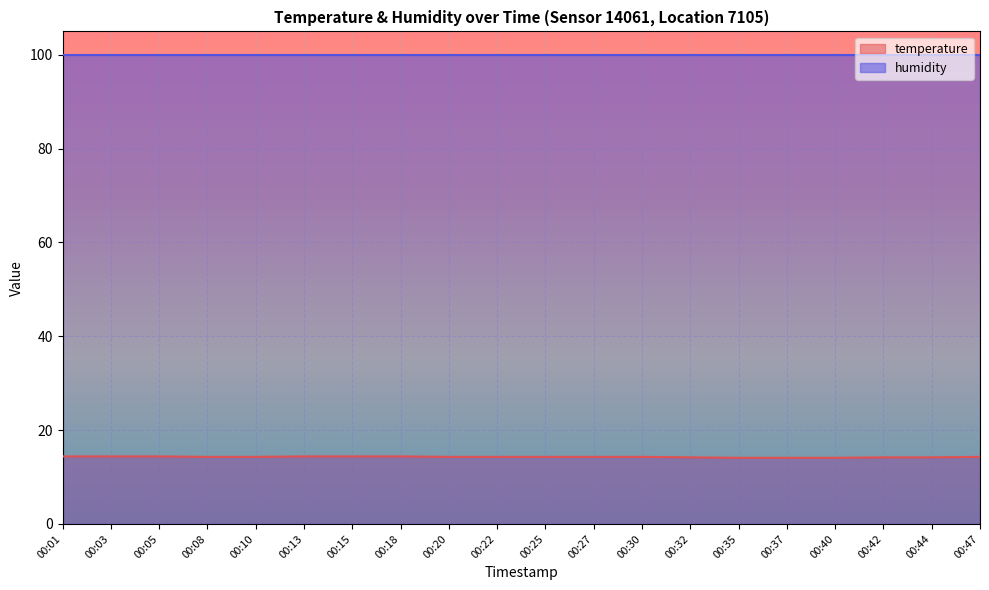

At which category does the chart reach its minimum across all series?

00:35